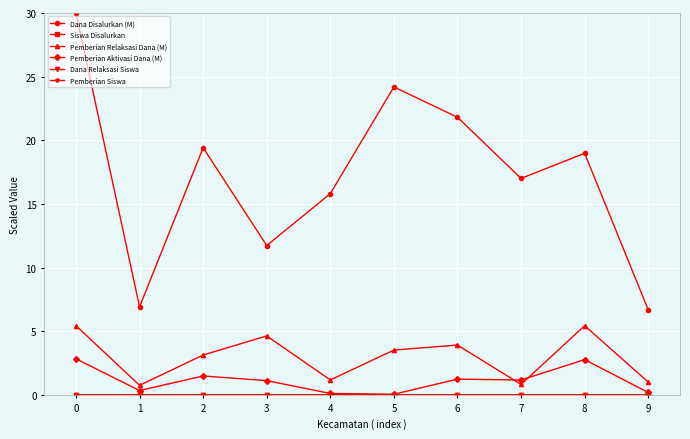

Which series has the widest spread of values?

Dana Disalurkan (M)